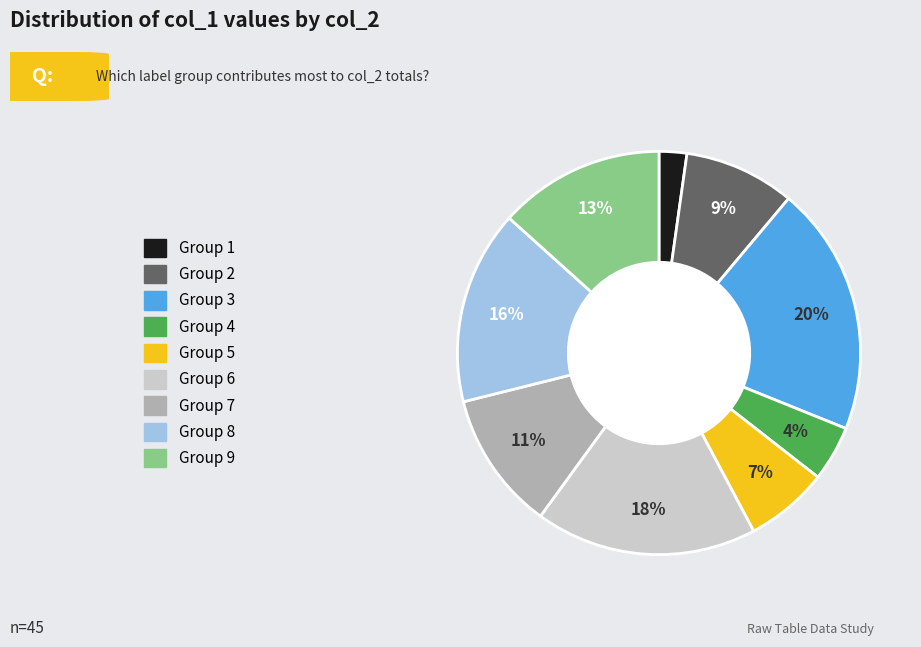

Is there a majority slice in this chart?

No